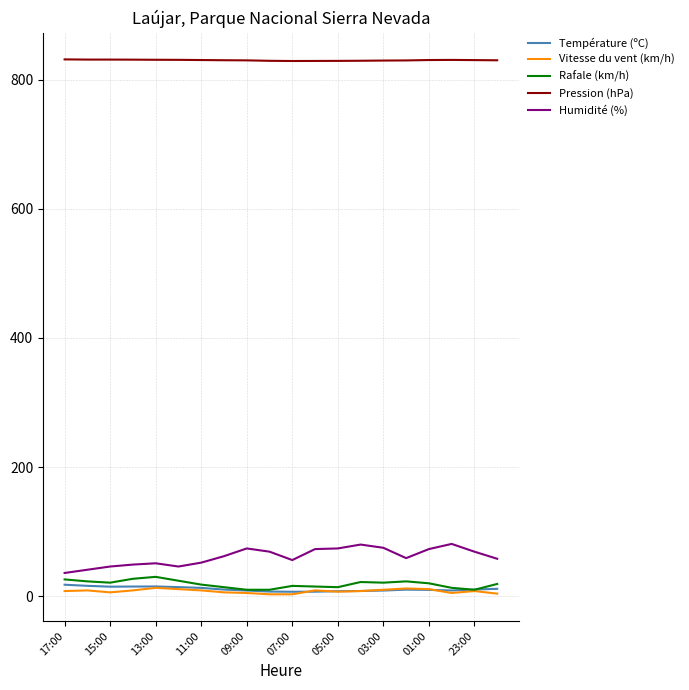

Does the chart have visible grid lines?

Yes